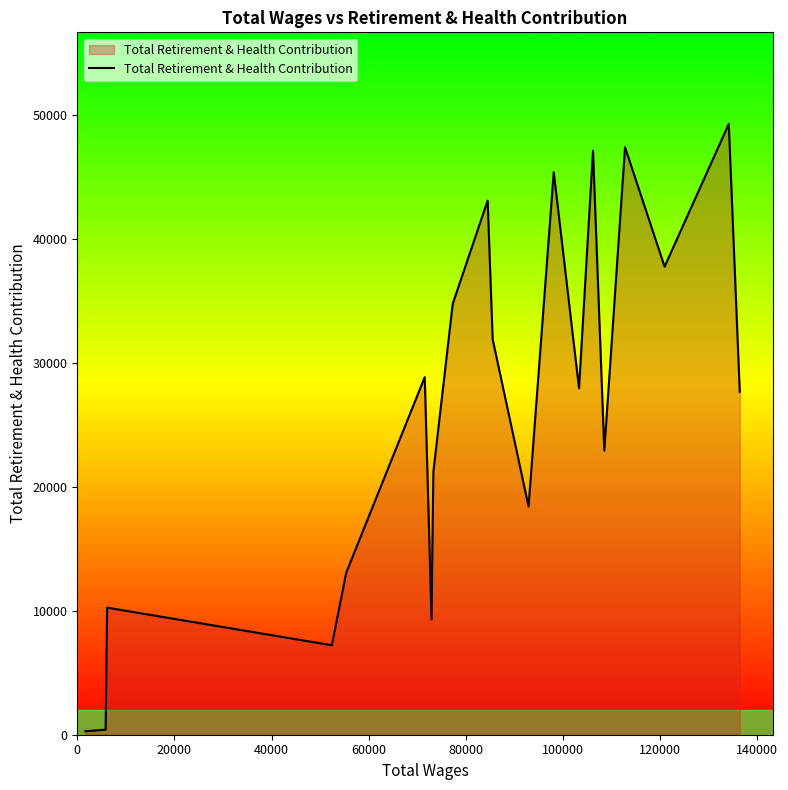

What is the difference between the maximum and minimum values?

49024